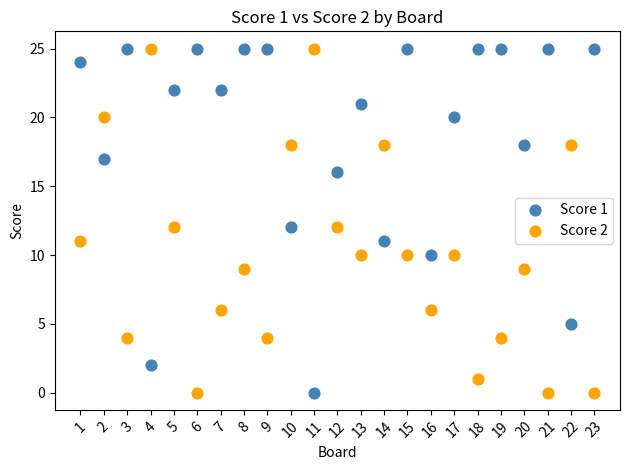

Across all data points, what is the range of X values (max minus min)?

22